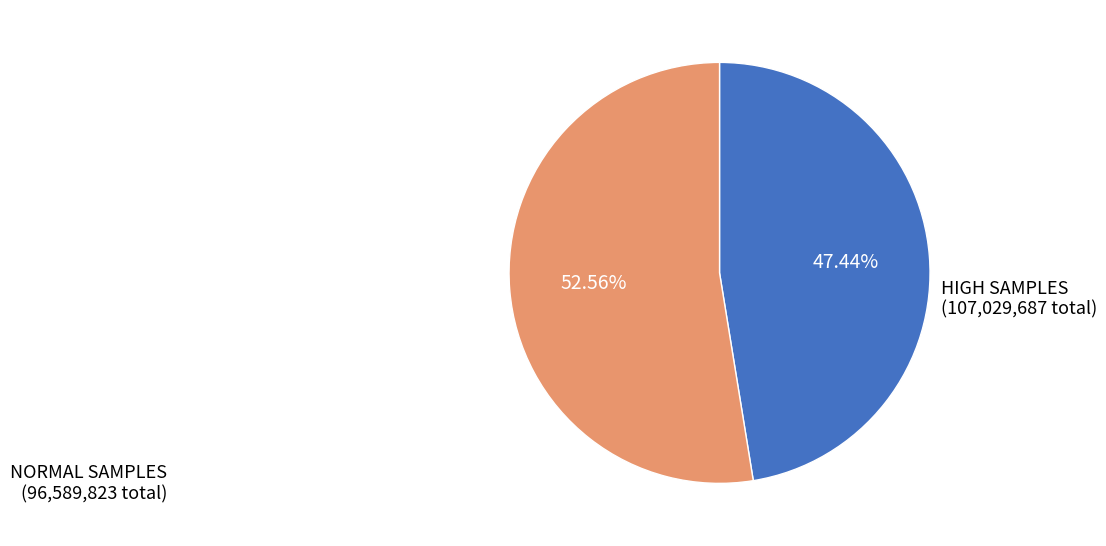

Does any single category account for the majority?

Yes